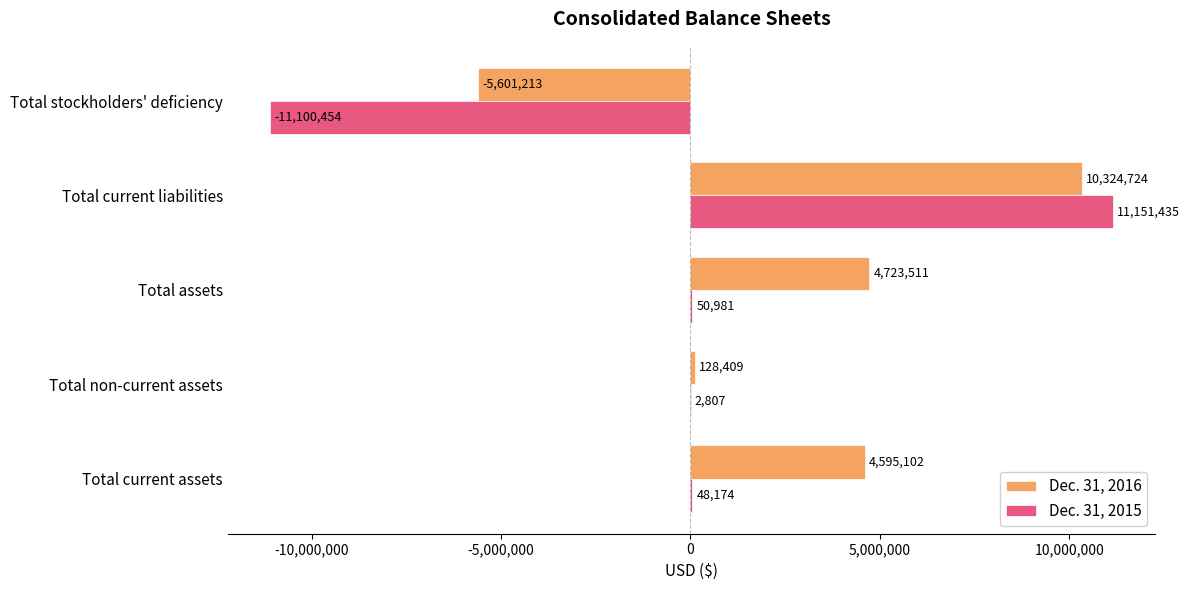

At which category is the sum across all series the highest?

Total current liabilities